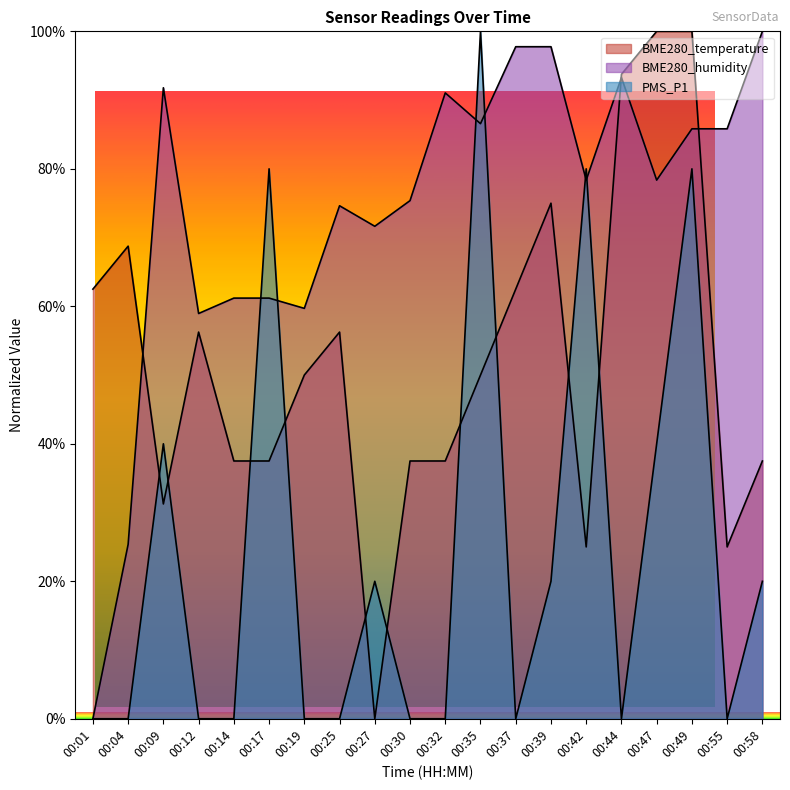

At which label is PMS_P1 closest to 50?

00:09